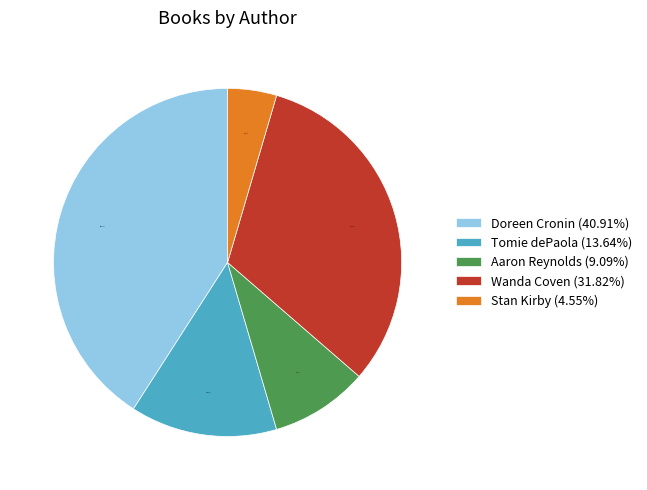

To the nearest percent, what is the difference between the largest and smallest slice percentages?

36%